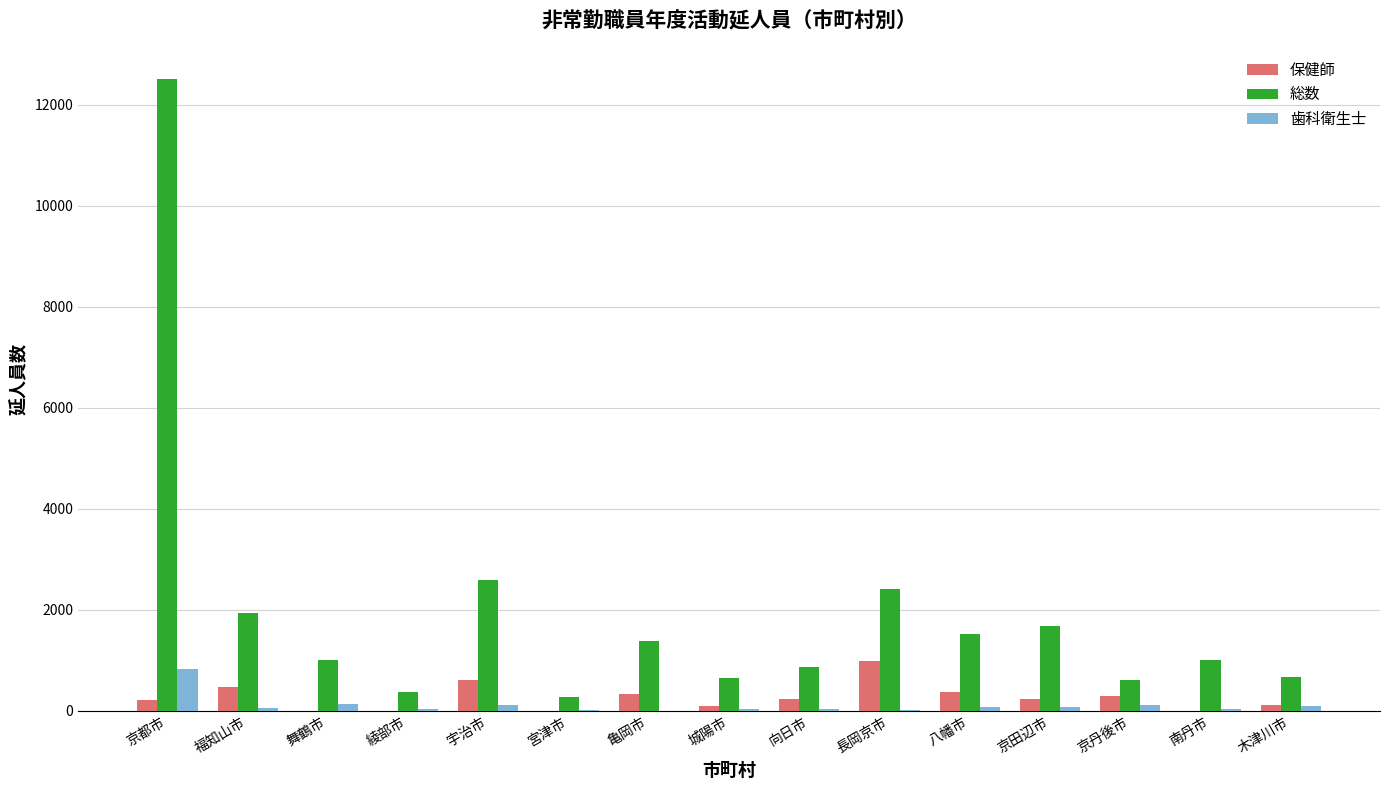

The 歯科衛生士 series shows 829 at 京都市. True or false?

True